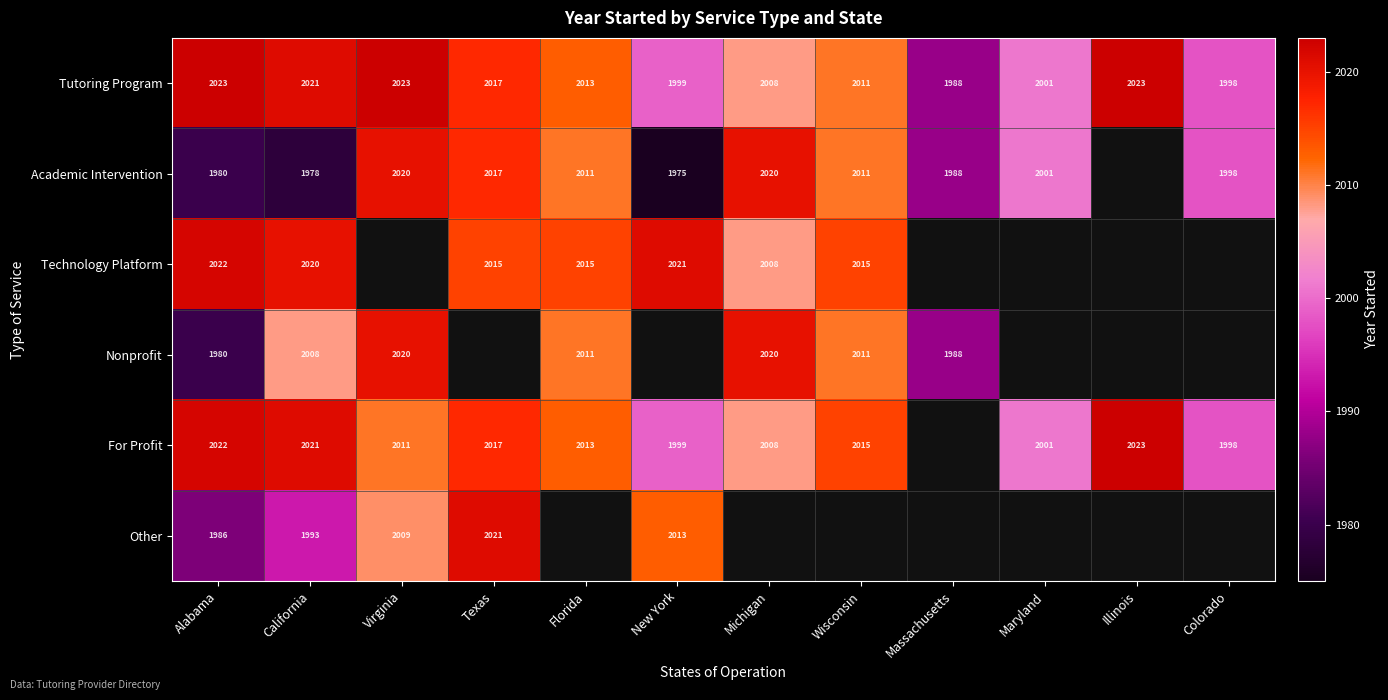

The value of For Profit at Alabama is 1223. True or false?

False